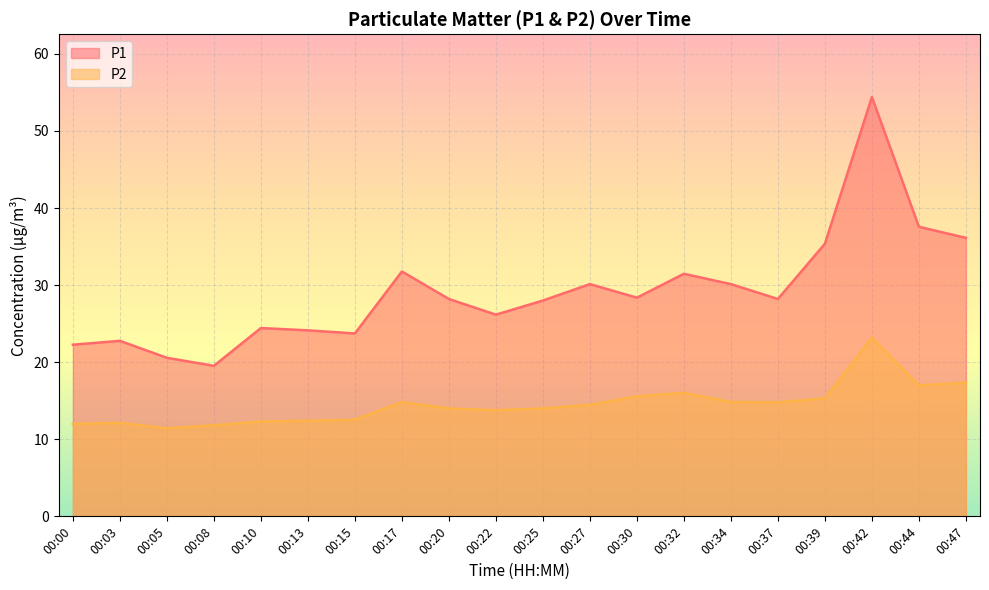

True or false: P1 and P2 intersect in this chart.

False